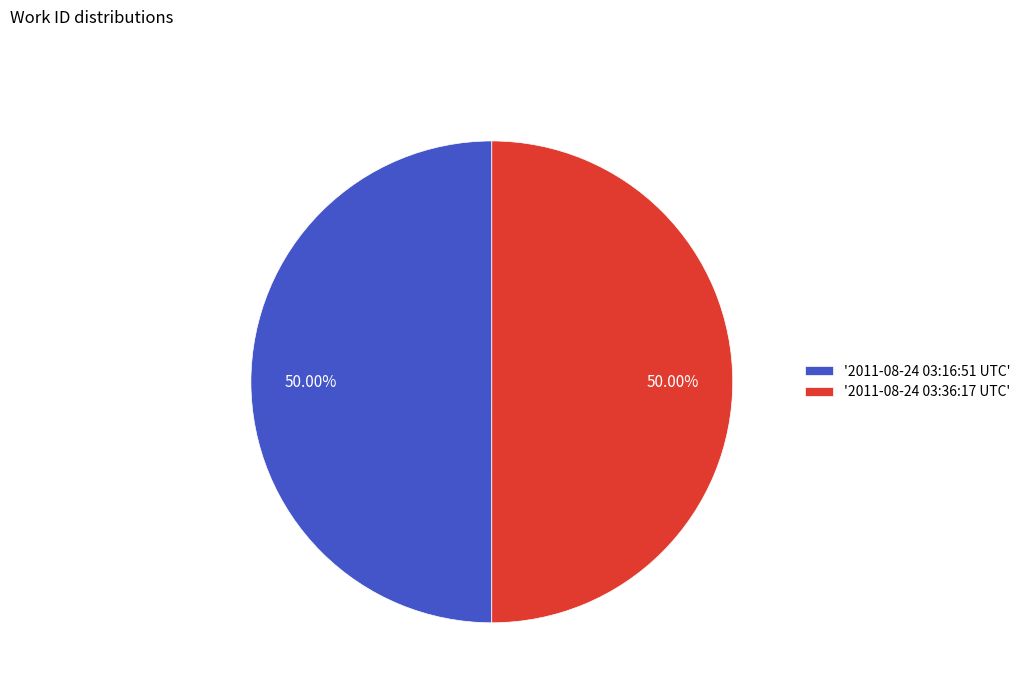

Approximately how many times larger is the value at '2011-08-24 03:36:17 UTC' compared to '2011-08-24 03:16:51 UTC'?

1.0